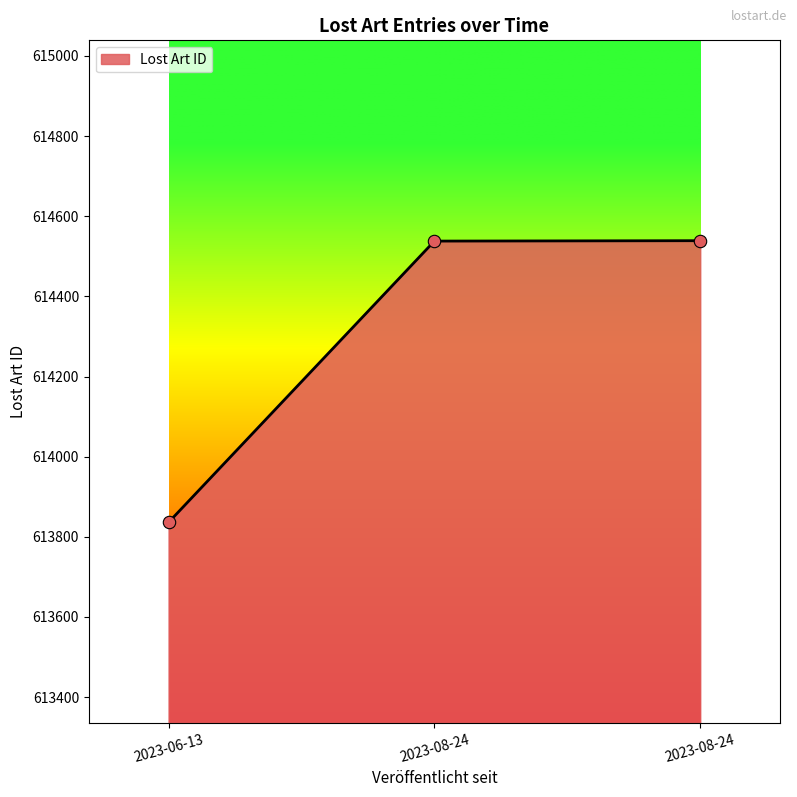

How many lines are shown in the chart?

1